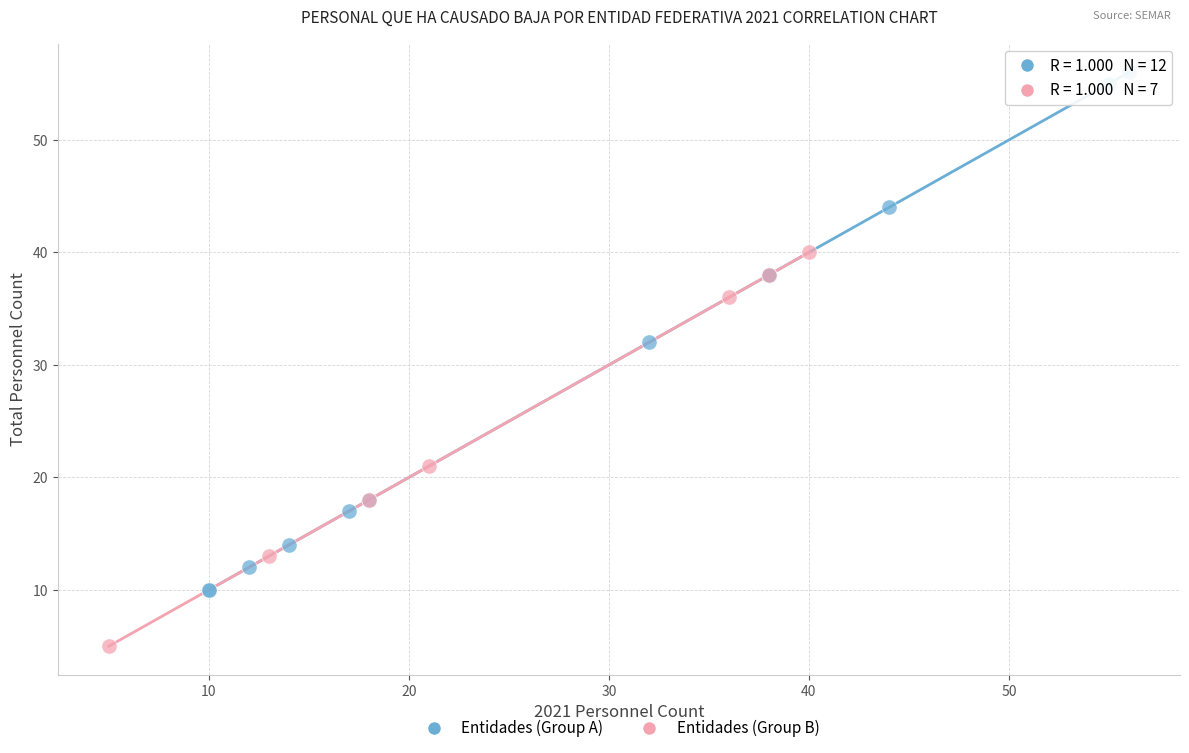

Which series reaches the maximum Y coordinate?

Entidades (Group A)